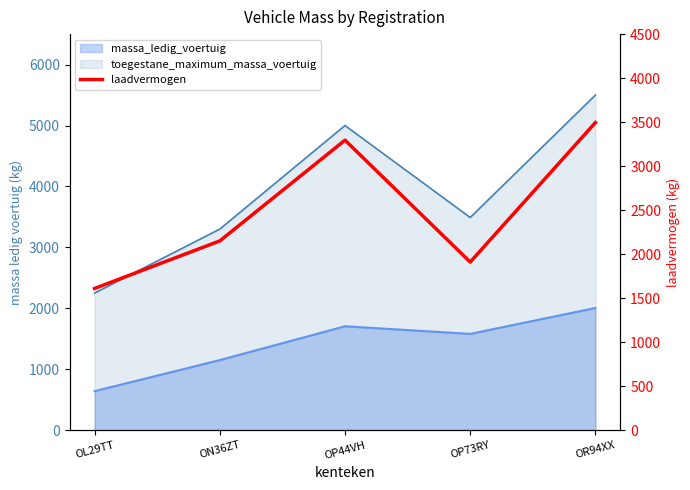

Is it true that the value at ON36ZT is 2150?

True